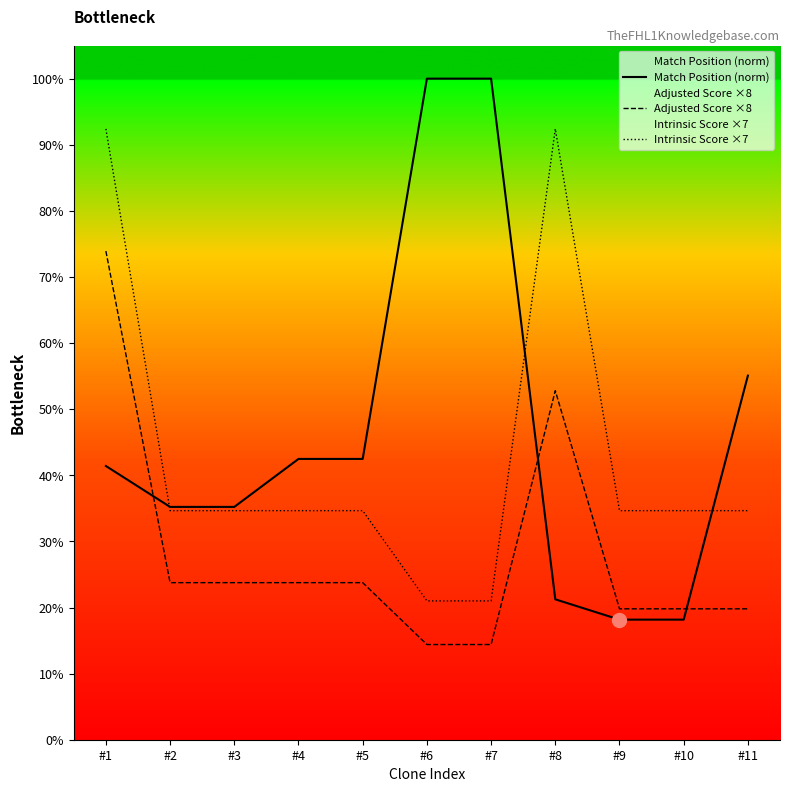

Does the chart display data point markers on the line(s)?

No